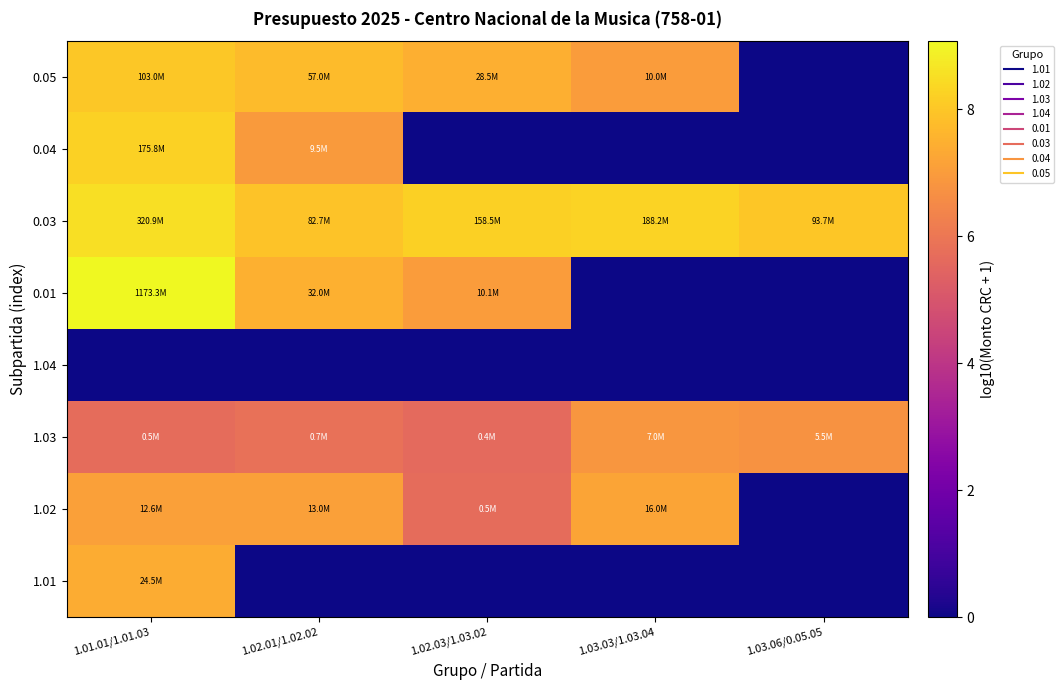

Which category has the highest value across all series?

1.01.01/1.01.03